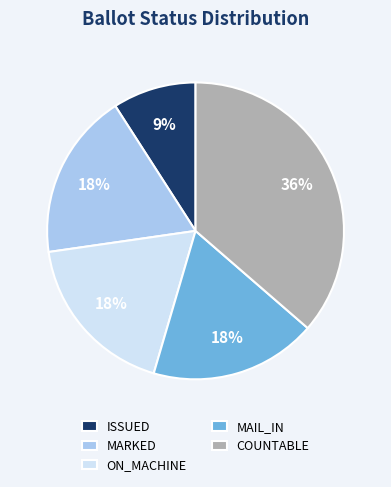

To the nearest percent, what percentage of the pie is ISSUED?

9%